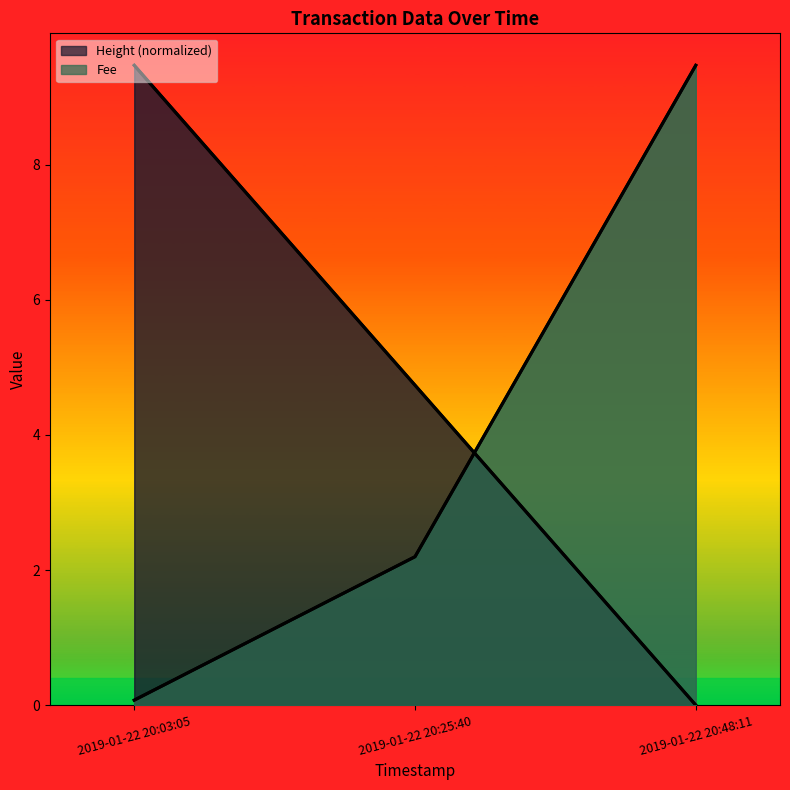

Which category has the highest value across all series?

2019-01-22 20:03:05